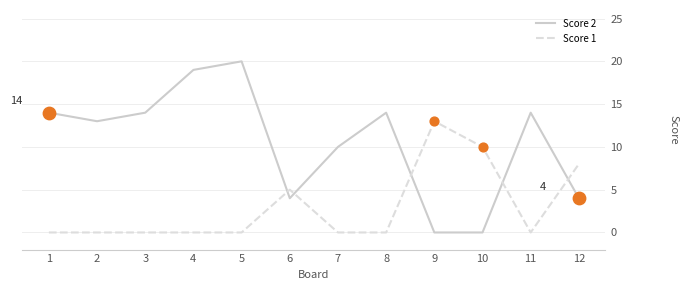

What is the difference between the highest and lowest values at 11?

14